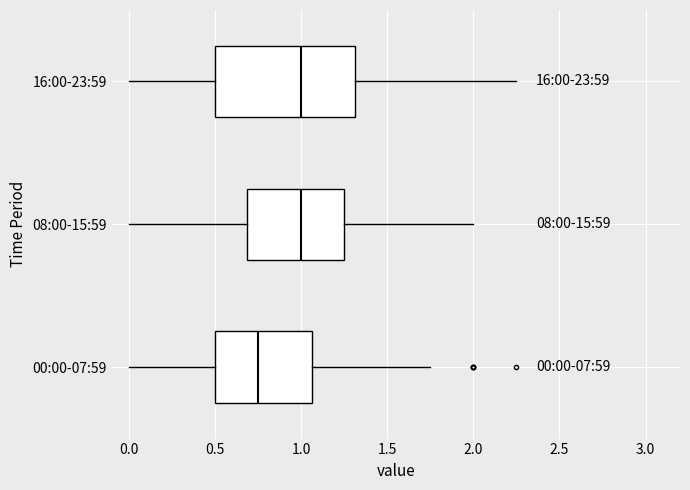

Which box is the widest, from its left edge to its right edge?

16:00-23:59